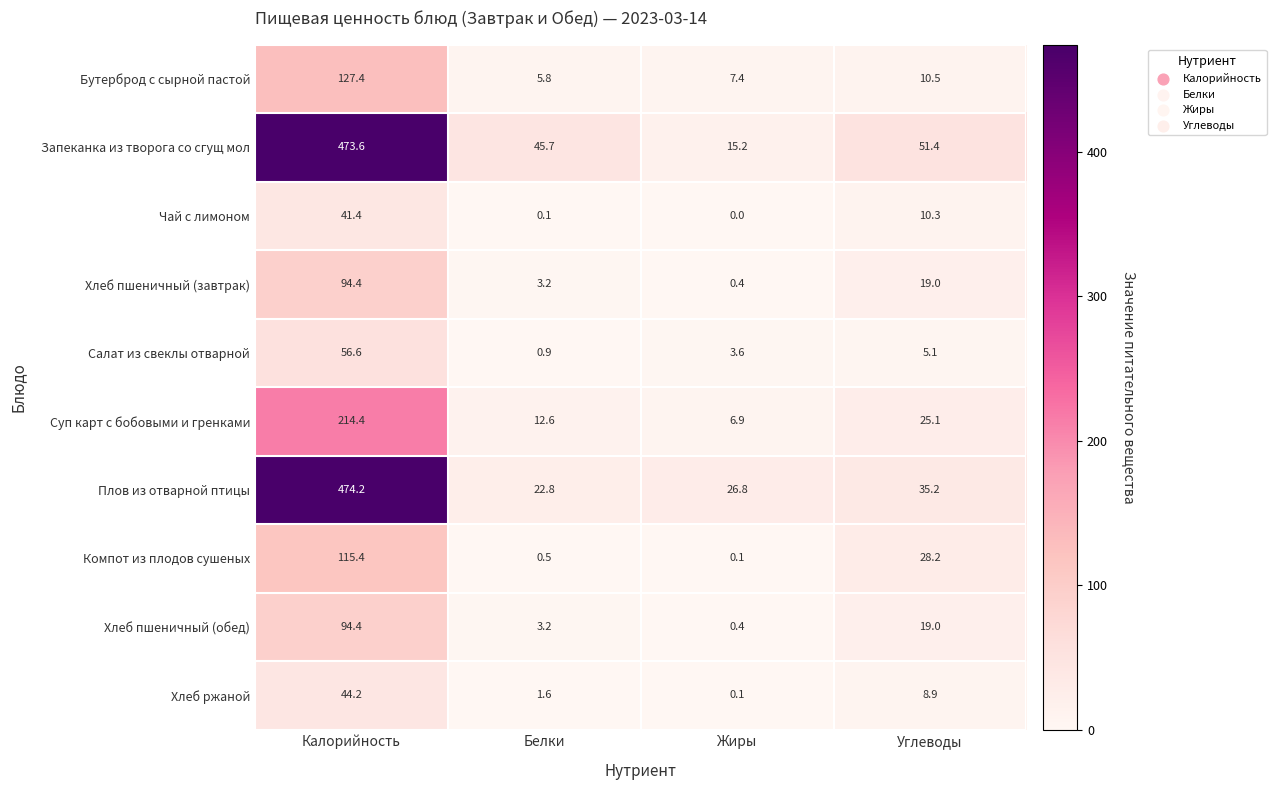

At which label does Компот из плодов сушеных reach its minimum?

Жиры